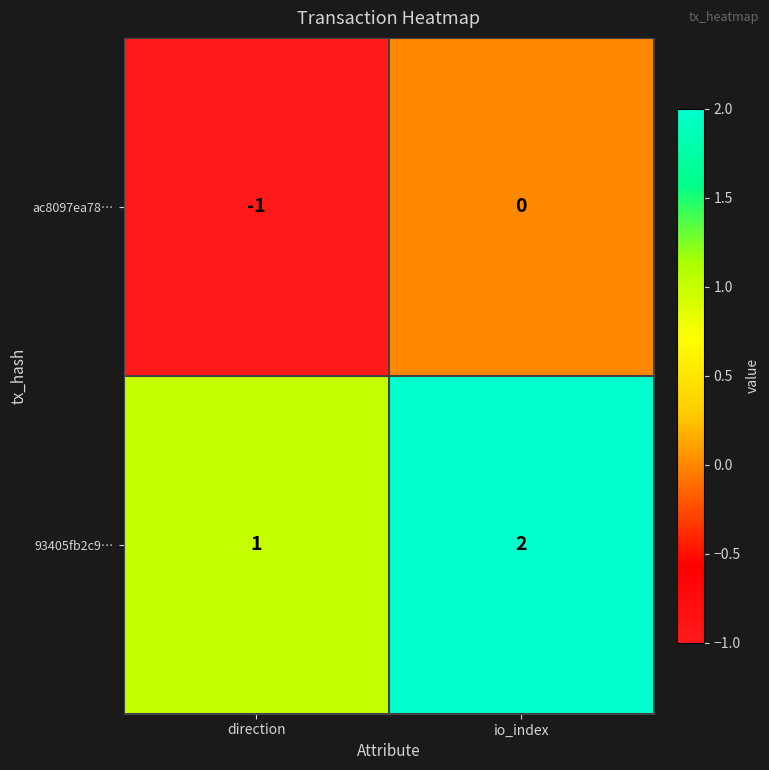

Which category has the lowest value in the 93405fb2c9… series?

direction